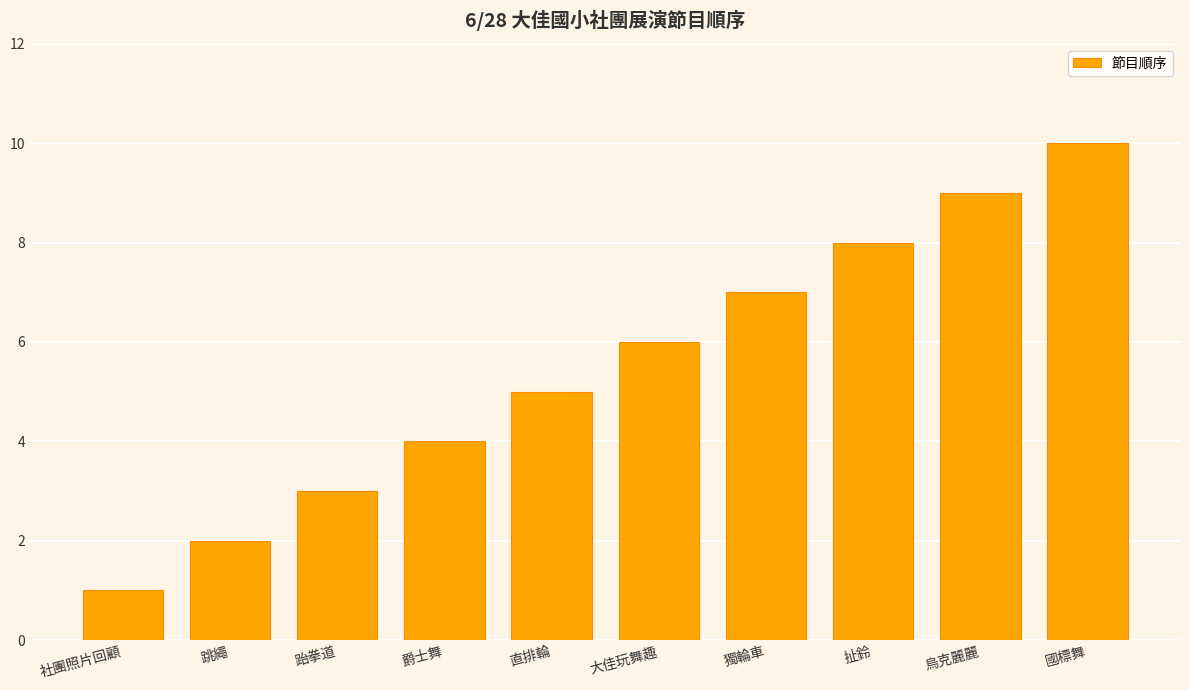

List the labels in order of value, smallest first.

社團照片回顧, 跳繩, 跆拳道, 爵士舞, 直排輪, 大佳玩舞趣, 獨輪車, 扯鈴, 烏克麗麗, 國標舞